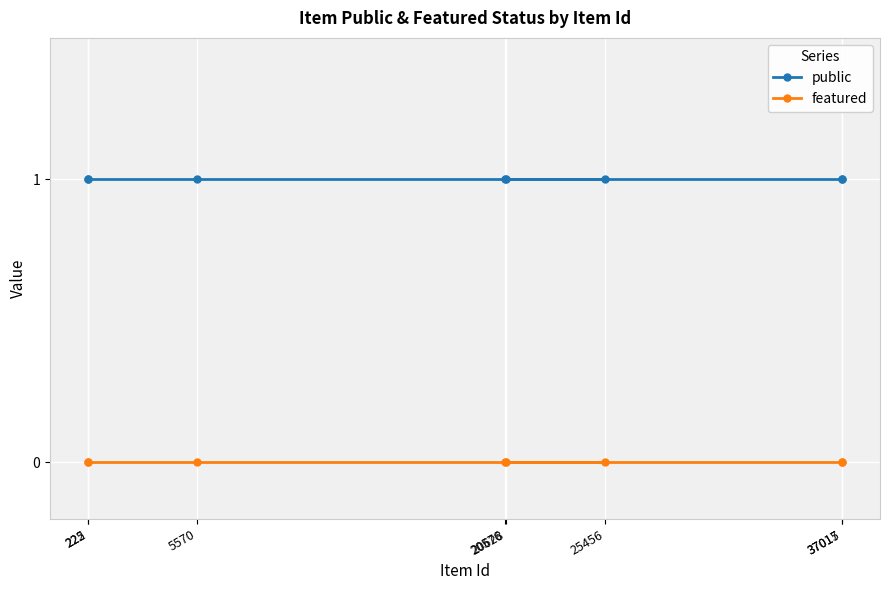

Read the public value at 20576.

1